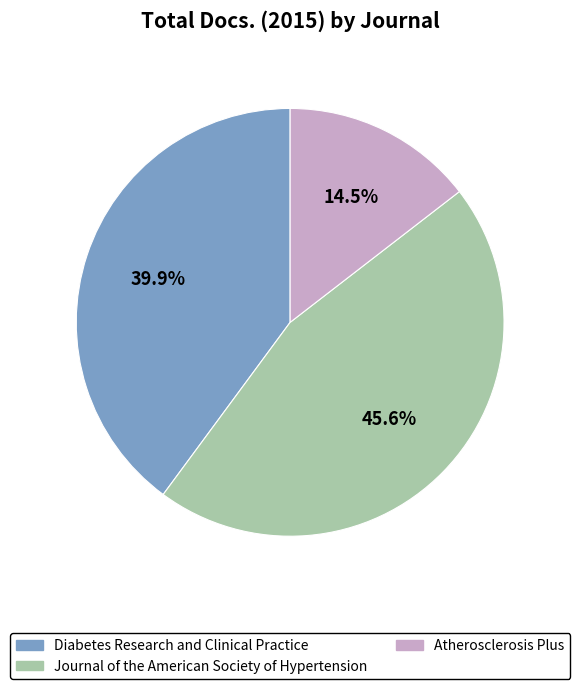

Is there a majority slice in this chart?

No